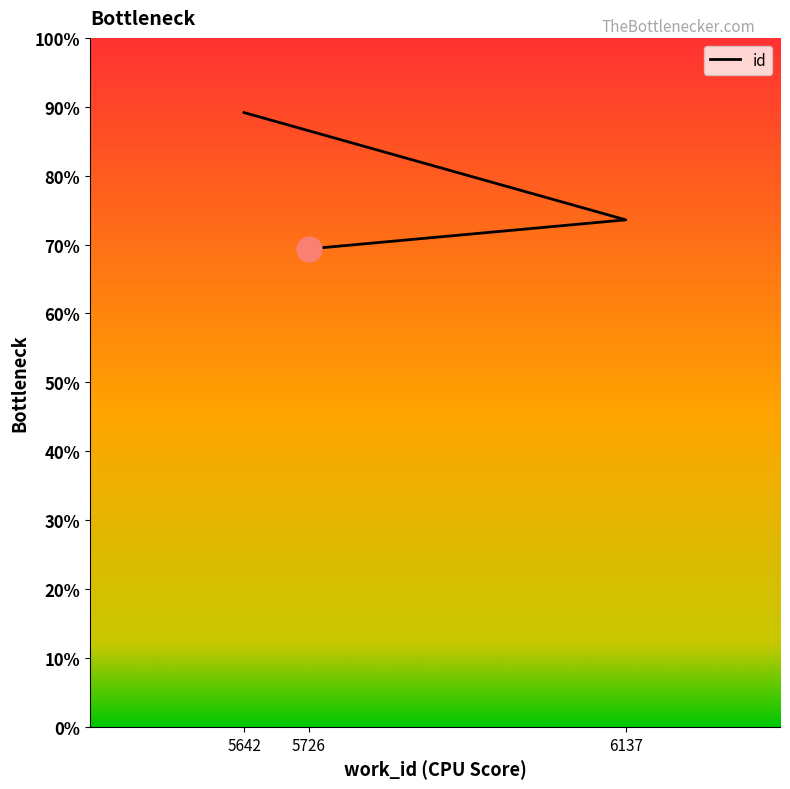

Does the chart display data point markers on the line(s)?

No